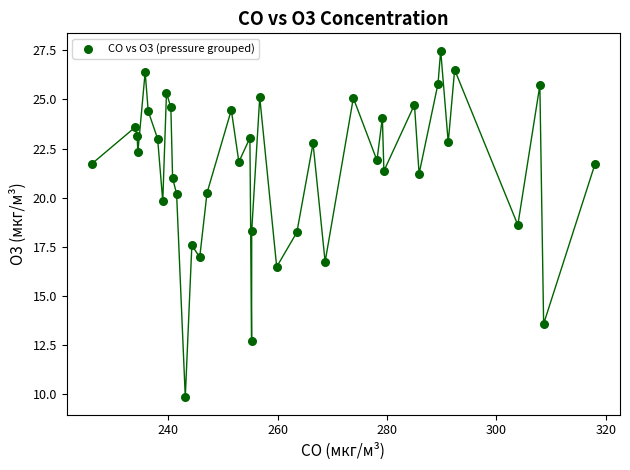

What is the range of X values (max minus min)?

92.0